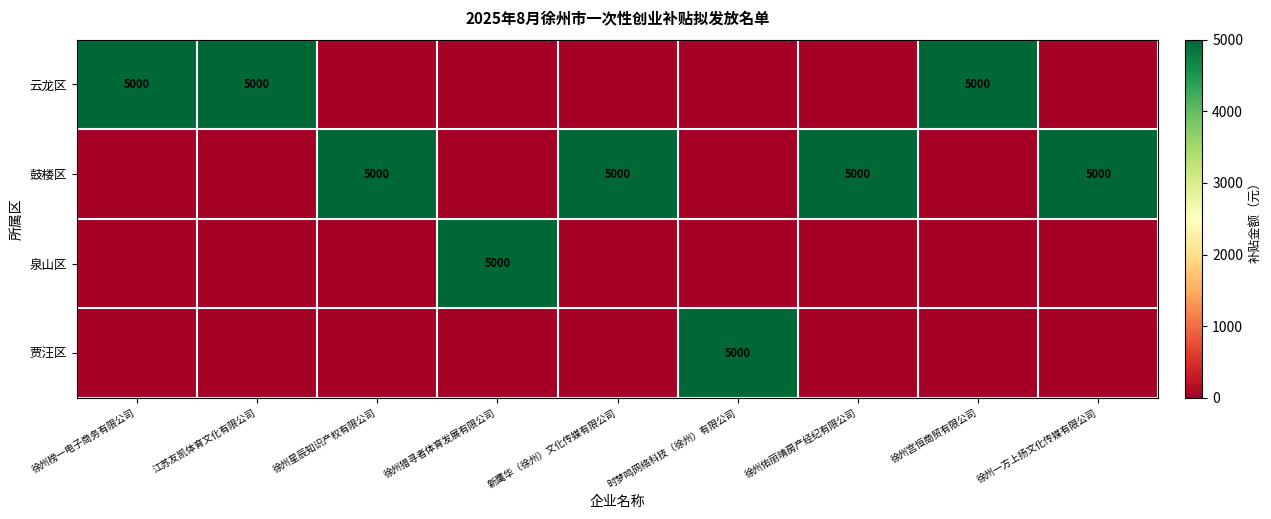

Which series has the largest range (max minus min)?

云龙区